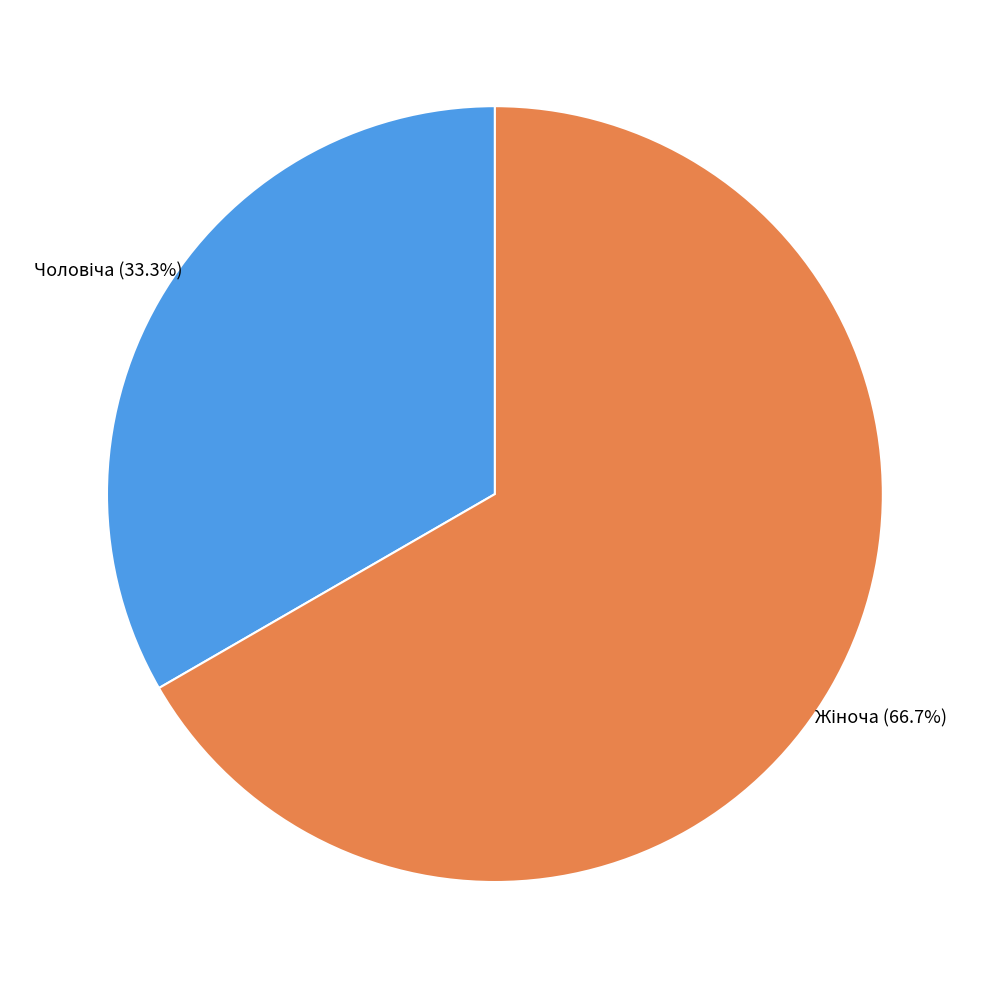

Does any single category account for the majority?

Yes